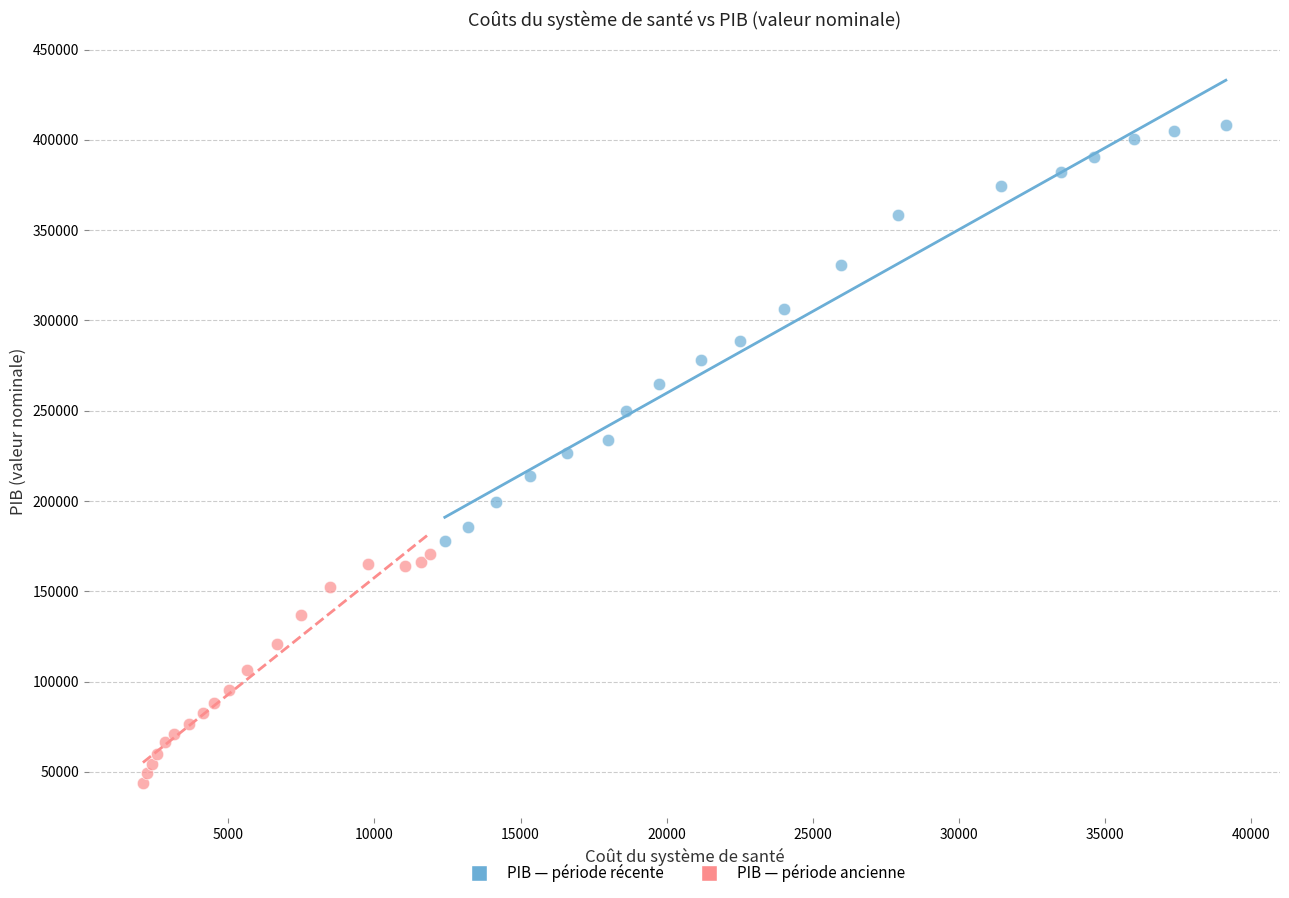

Which series contains the lowest Y value?

PIB — période ancienne